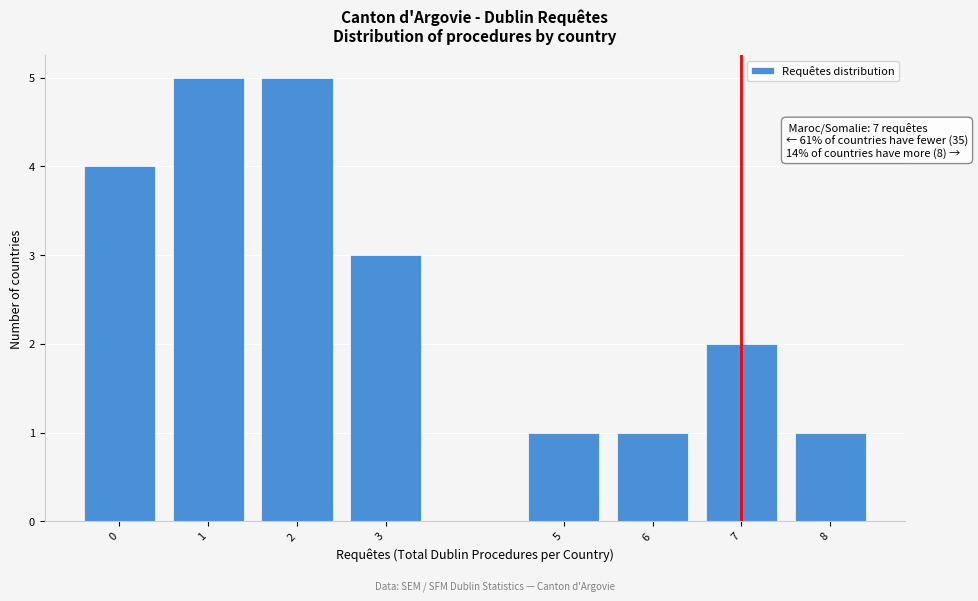

Reading right to left, transcribe all the data shown in this chart.

1	2	1	1	3	5	5	4